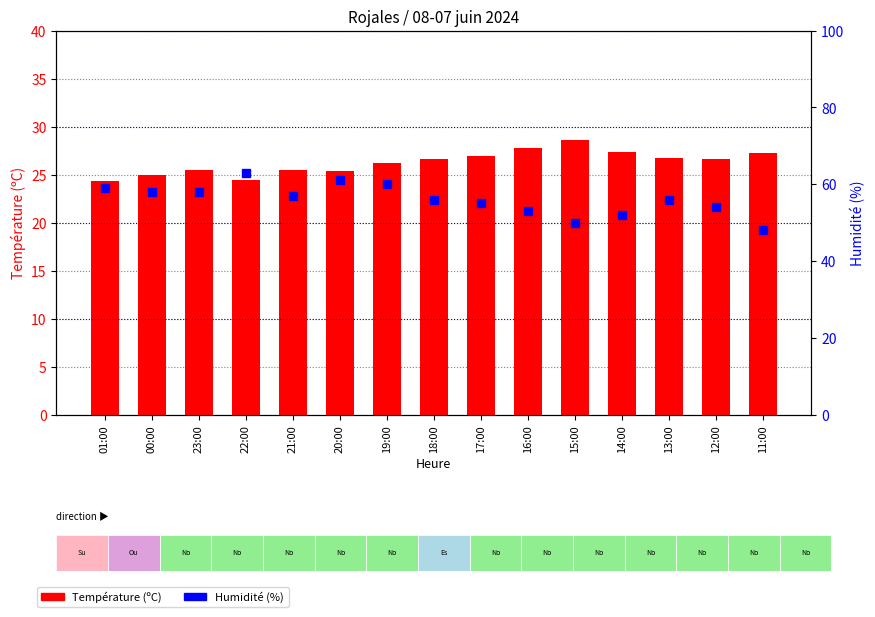

At how many categories does at least one series exceed 37?

15